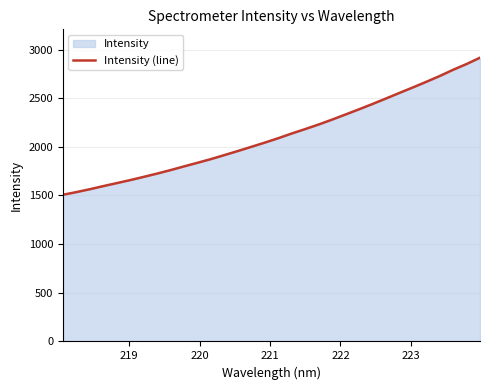

What is the difference between the maximum and minimum values?

1408.5